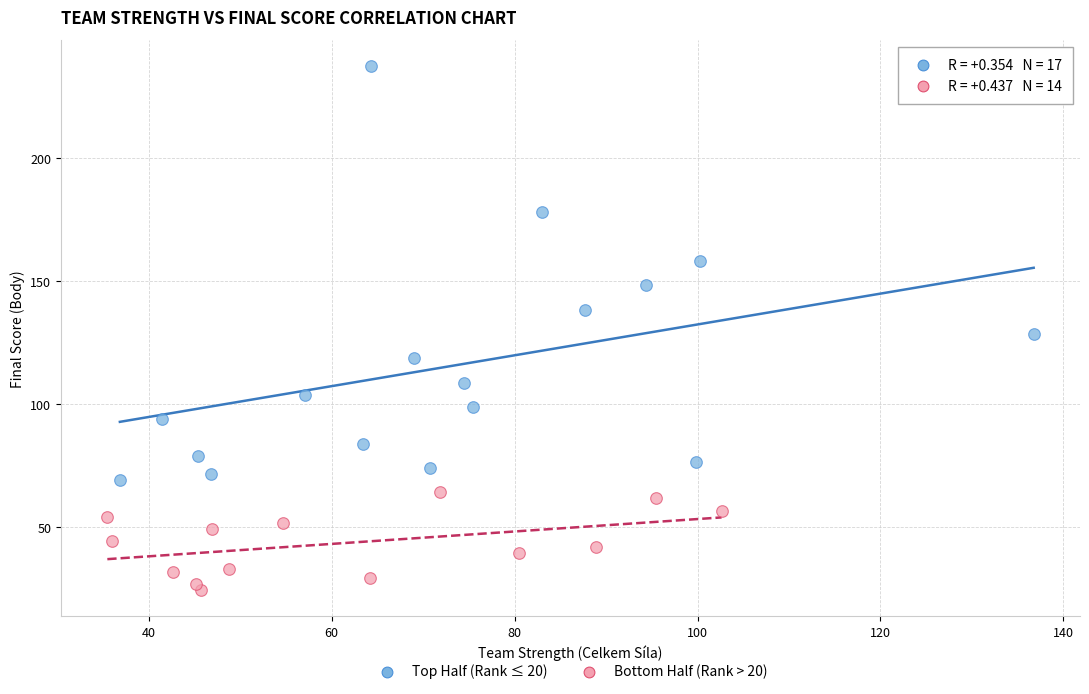

Which series contains the lowest Y value?

Bottom Half (Rank > 20)